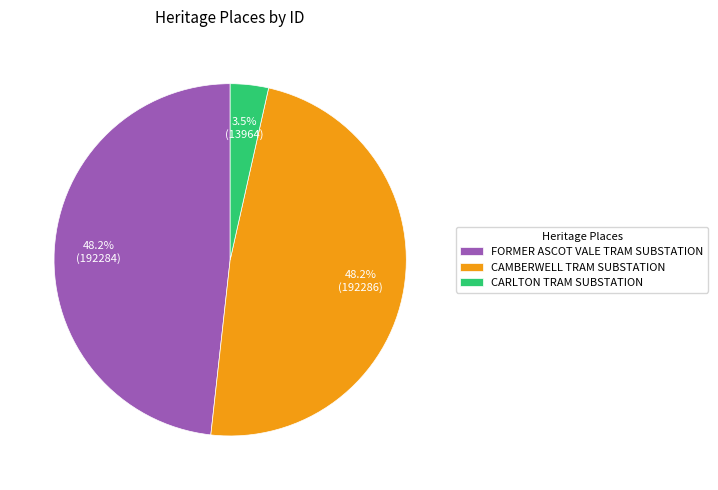

What is the smallest slice in the pie chart?

CARLTON TRAM SUBSTATION